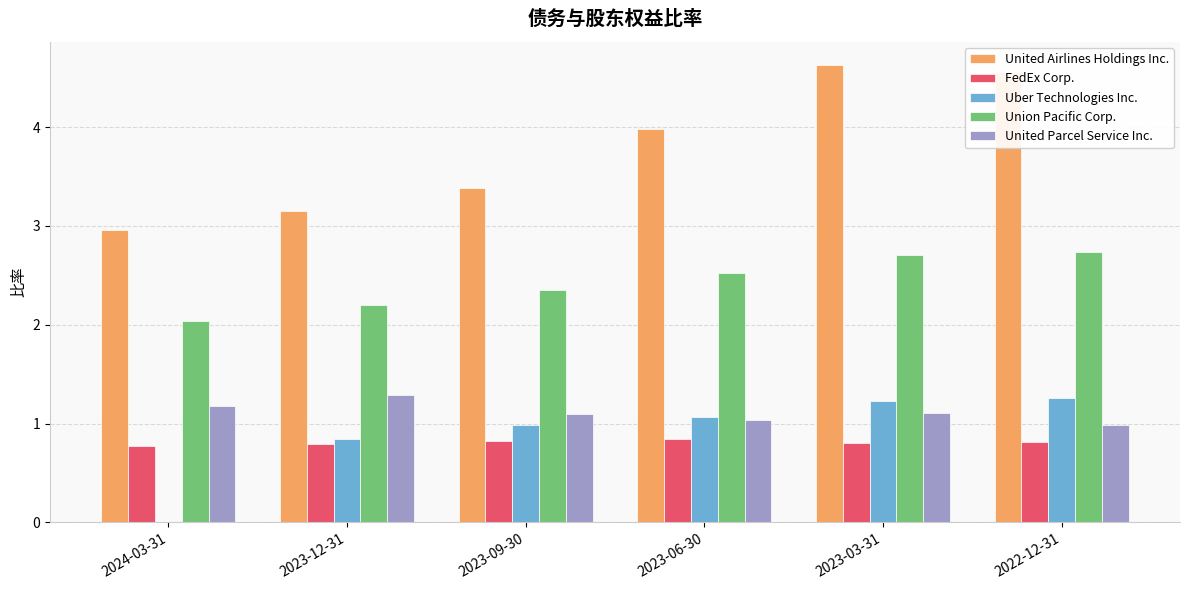

Which series changed the most between 2023-09-30 and 2022-12-31?

United Airlines Holdings Inc.